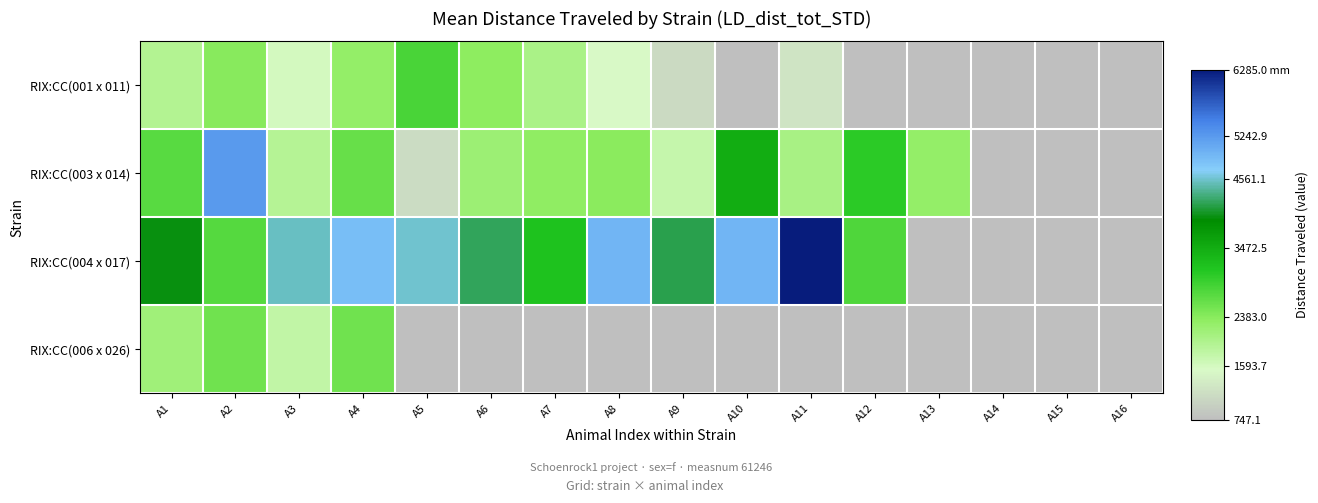

At how many categories does at least one series exceed 821?

13